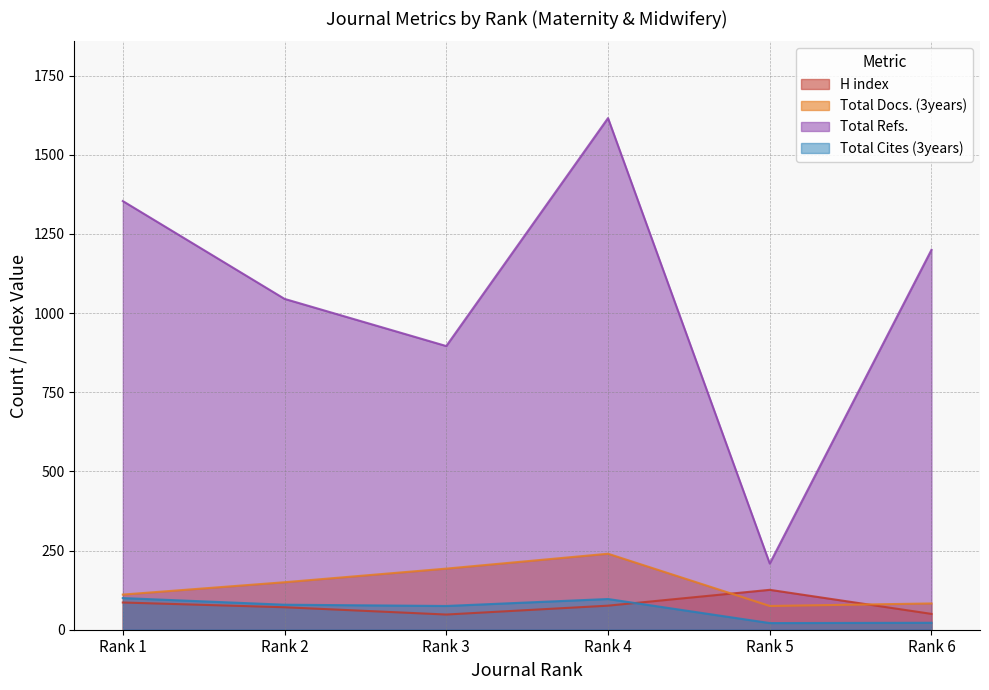

Count the Total Refs. values in the range 896 to 1354.

4